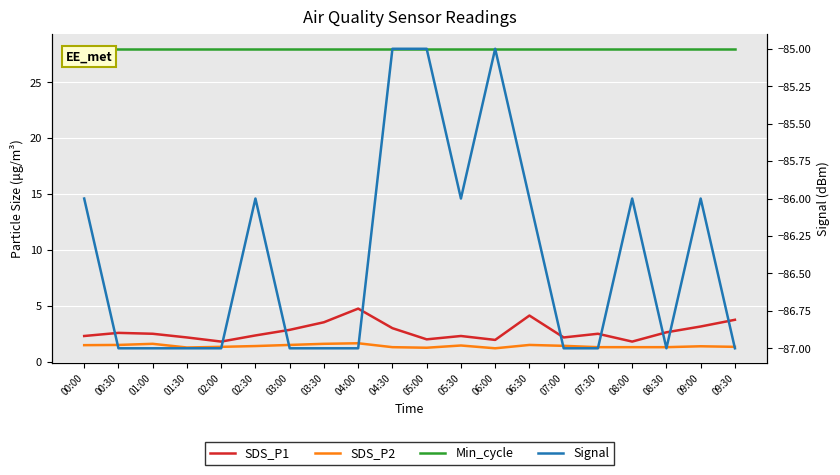

True or false: SDS_P2 and Min_cycle cross at least once.

False